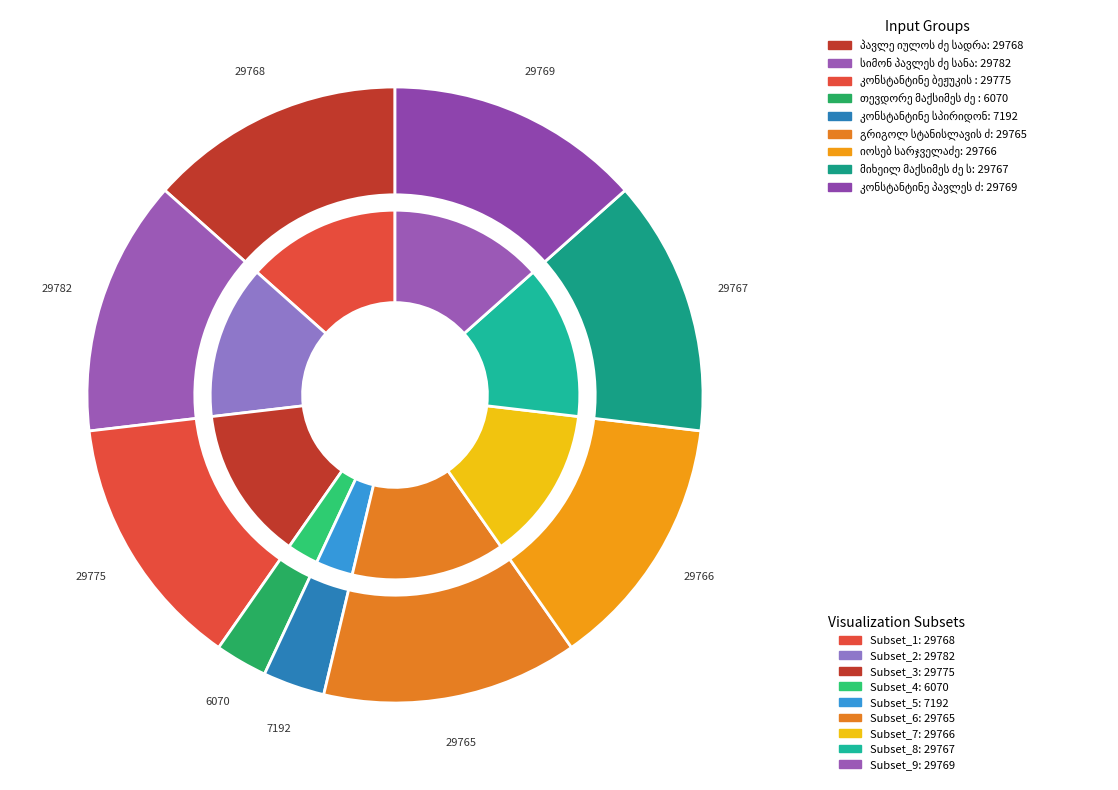

To the nearest percent, what portion does კონსტანტინე სპირიდონის ძე სანოძე represent?

3%